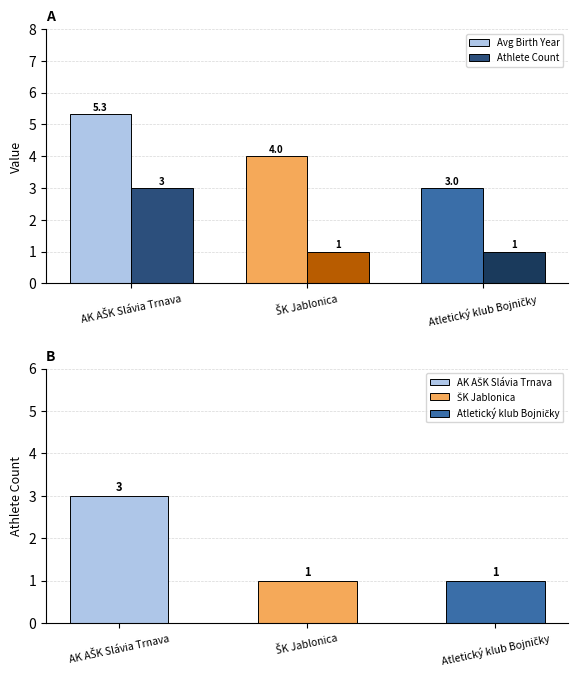

What is the total value across all series at Atletický klub Bojničky?

4.0